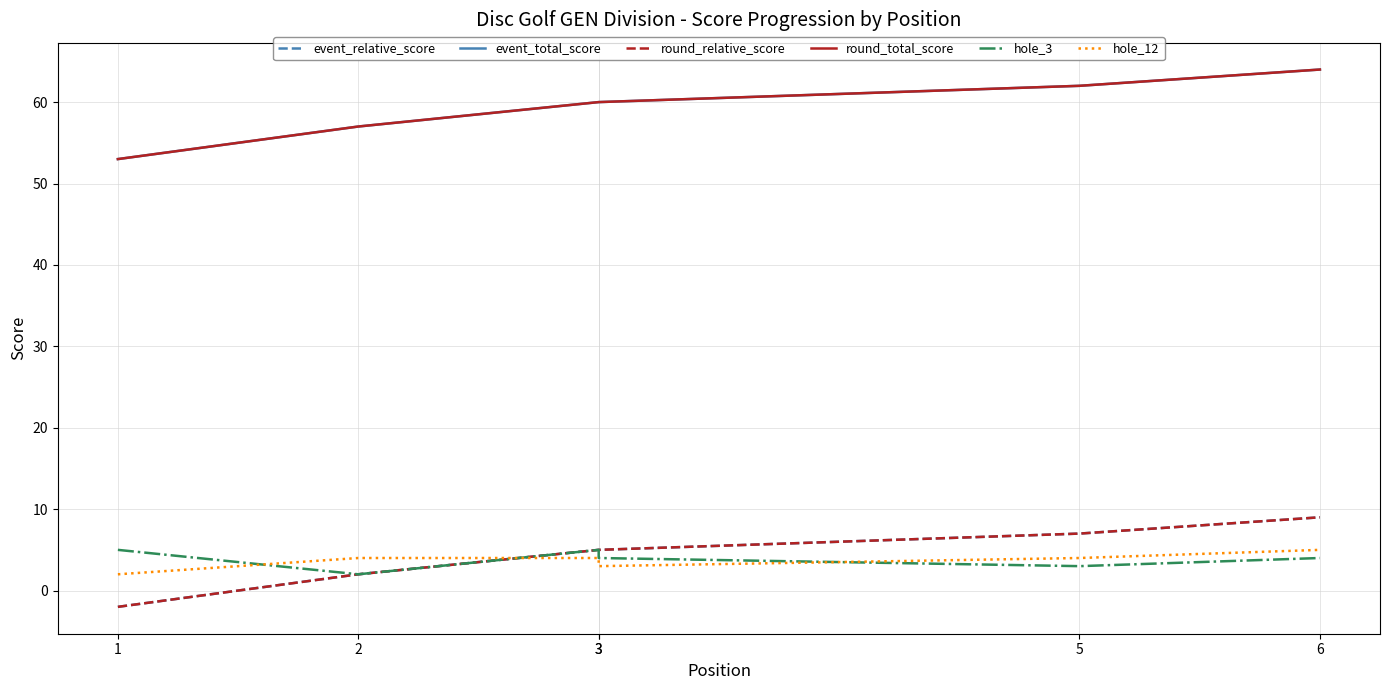

Is the value of round_relative_score at 6 greater than the value of hole_3 at 3?

Yes